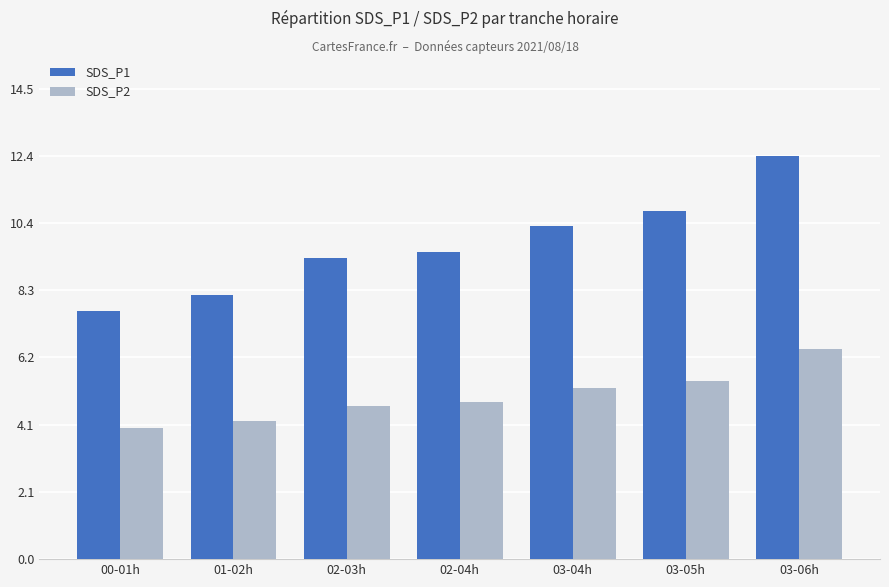

What is the average value of the SDS_P2 series?

5.0